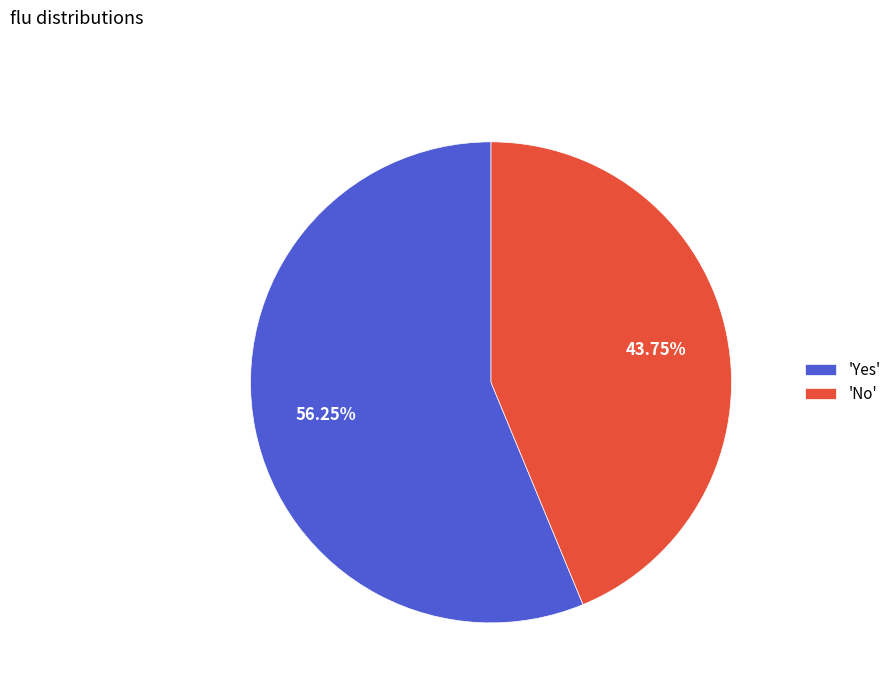

Count the number of slices in the pie.

2